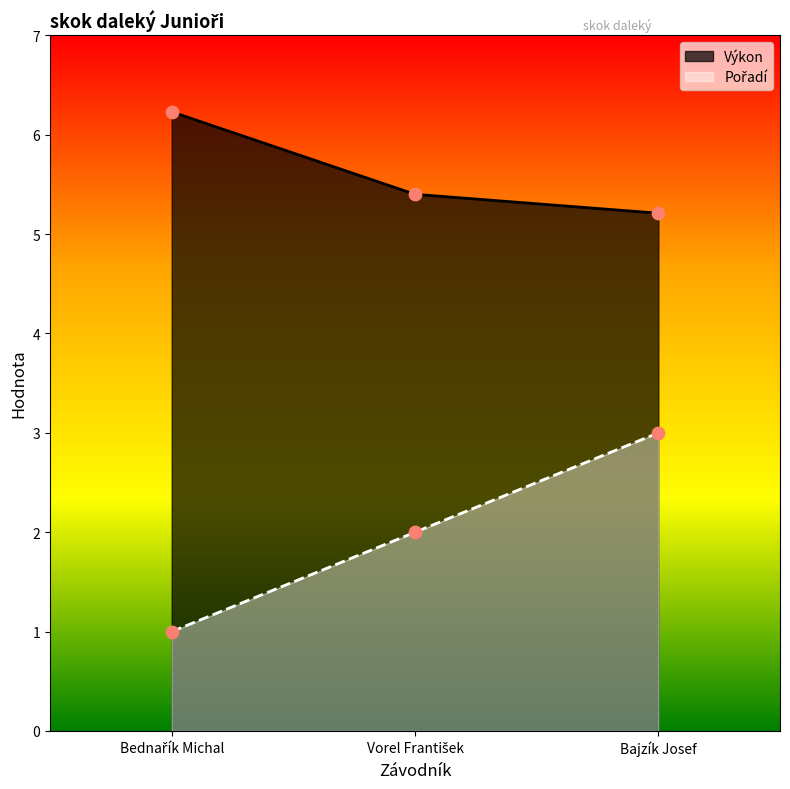

At how many categories does at least one series exceed 5?

3